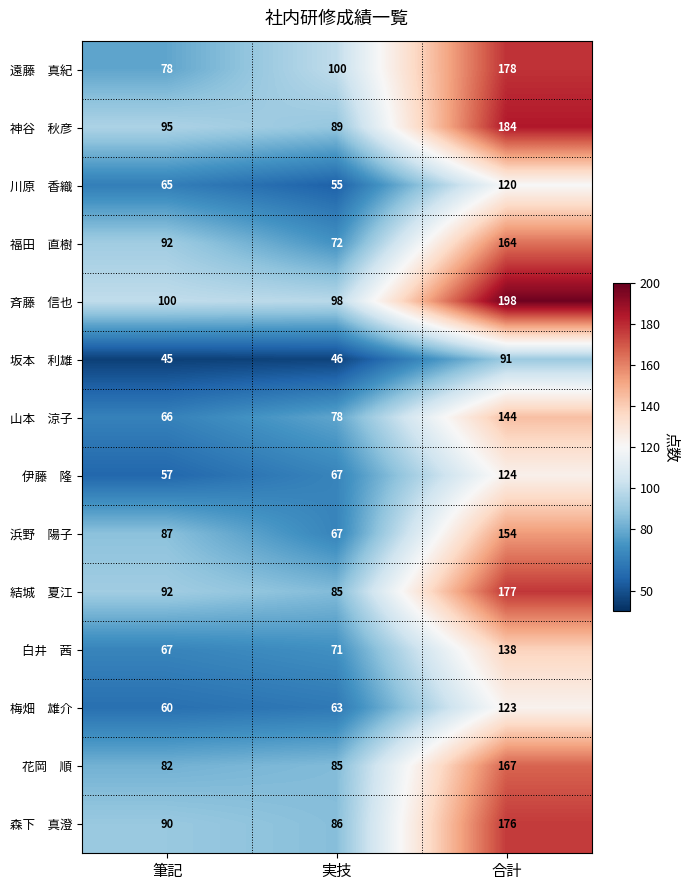

What is the difference between the highest and lowest values at 合計?

107